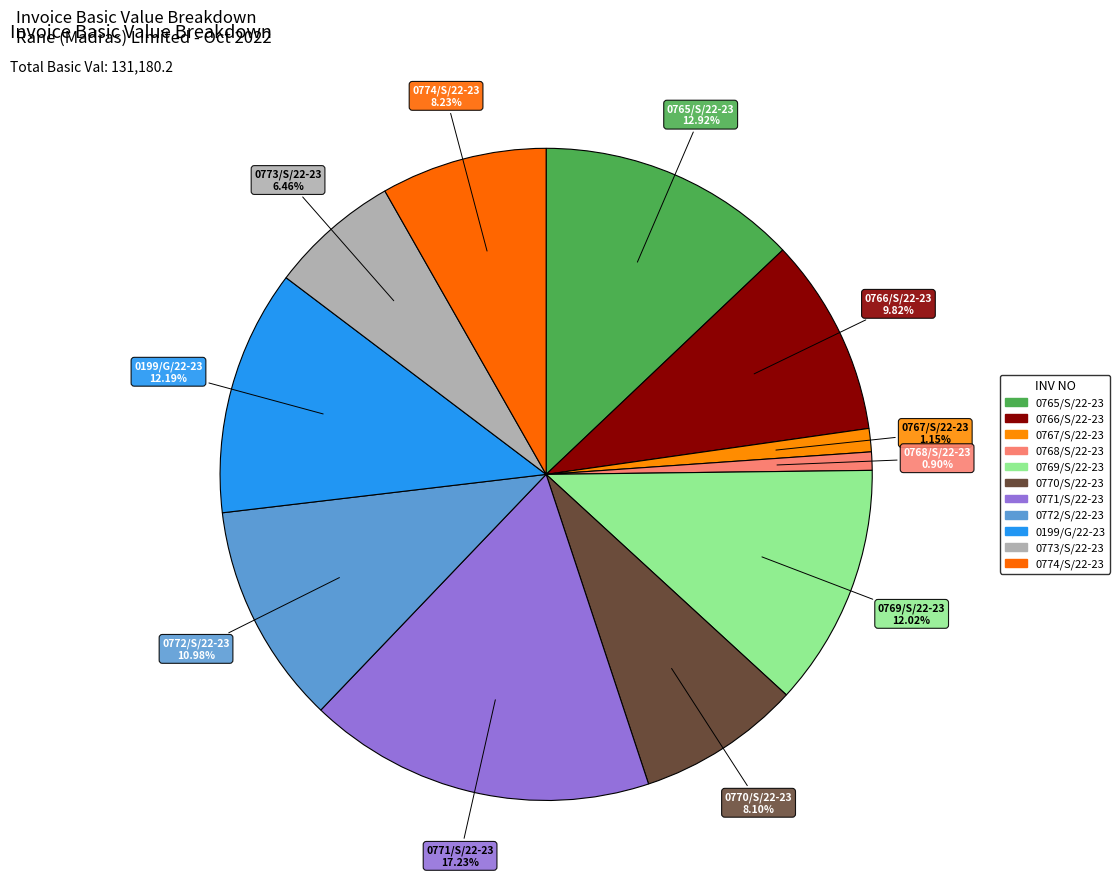

What portion of the pie excludes 0765/S/22-23?

87.1%